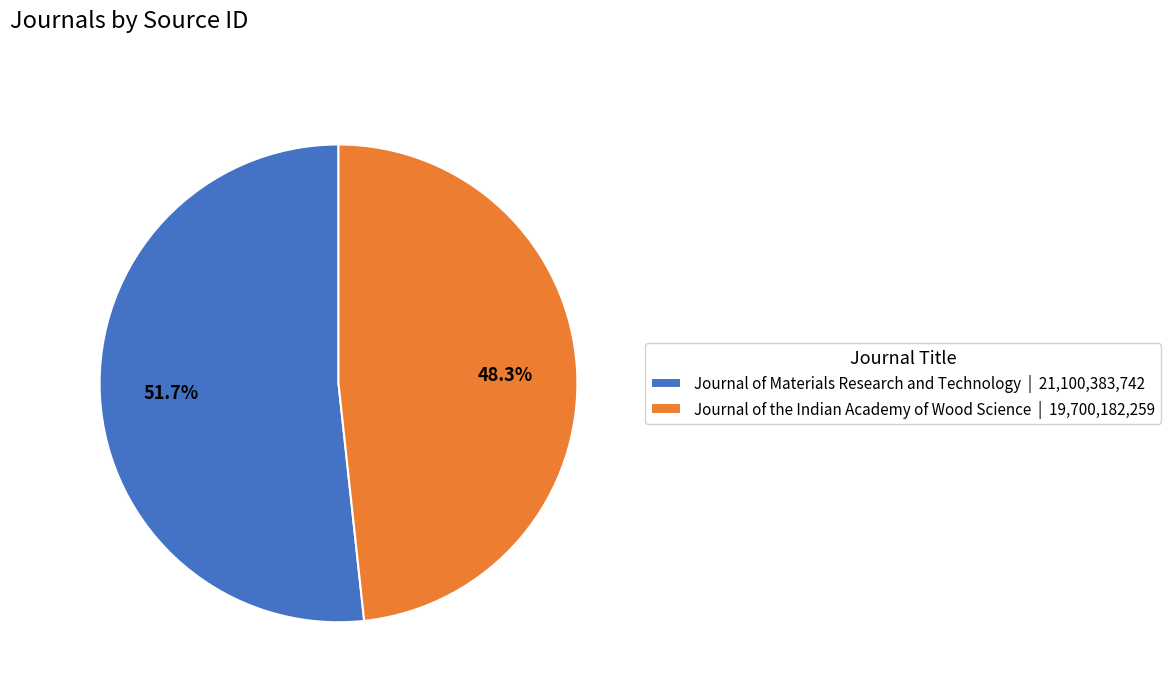

True or false: Journal of the Indian Academy of Wood Science accounts for 48% of the total.

True